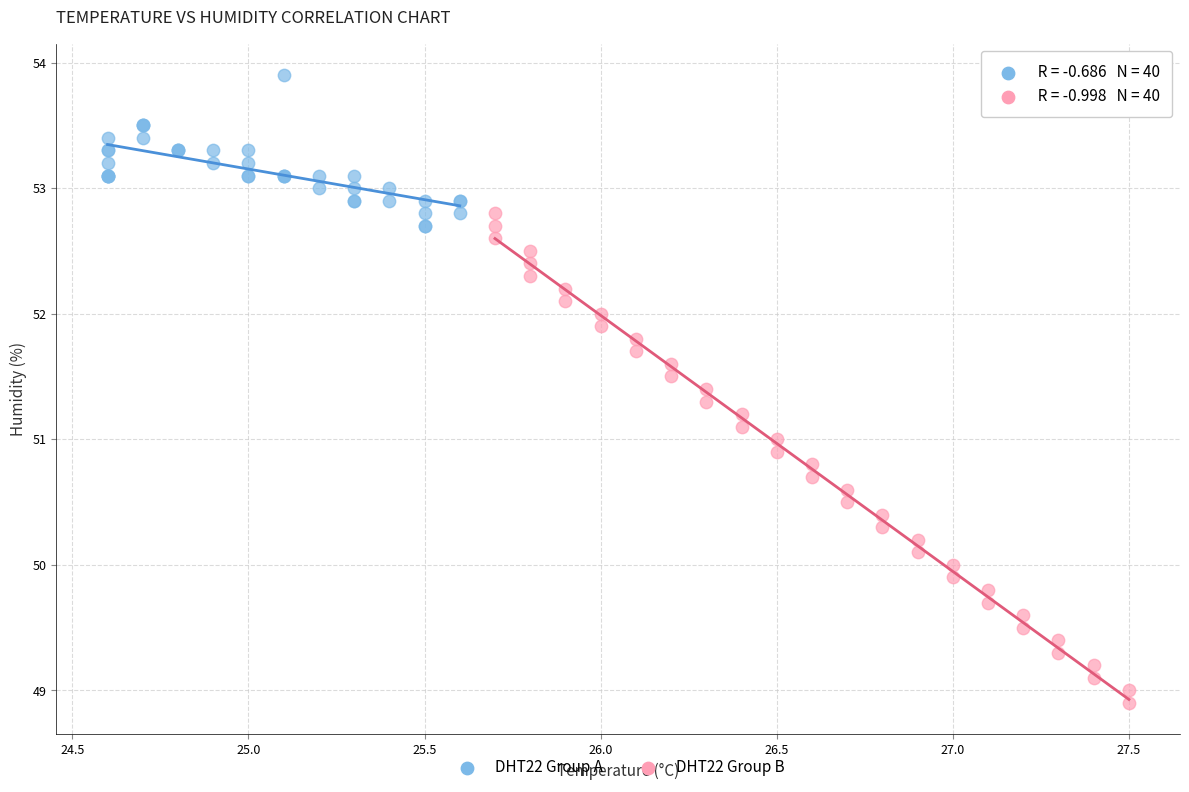

Which series has the widest spread of Y values?

DHT22 Group B